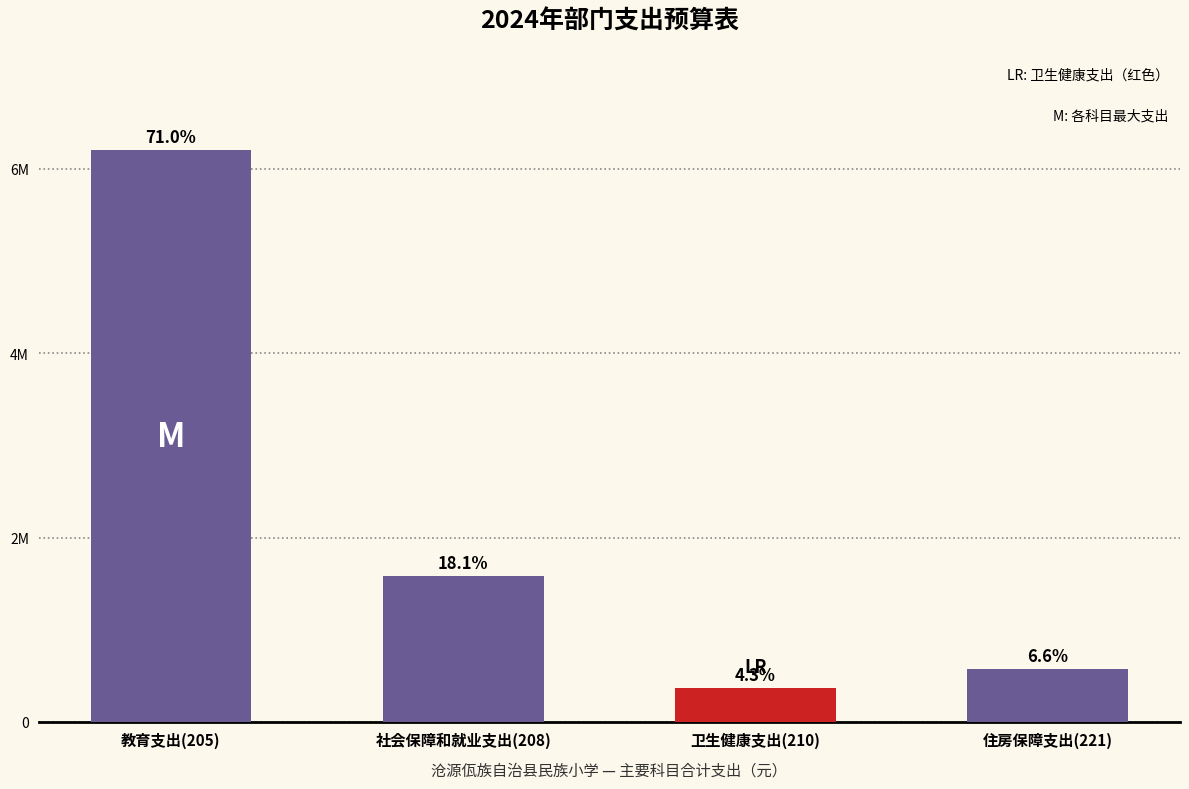

Are the bars horizontal?

No